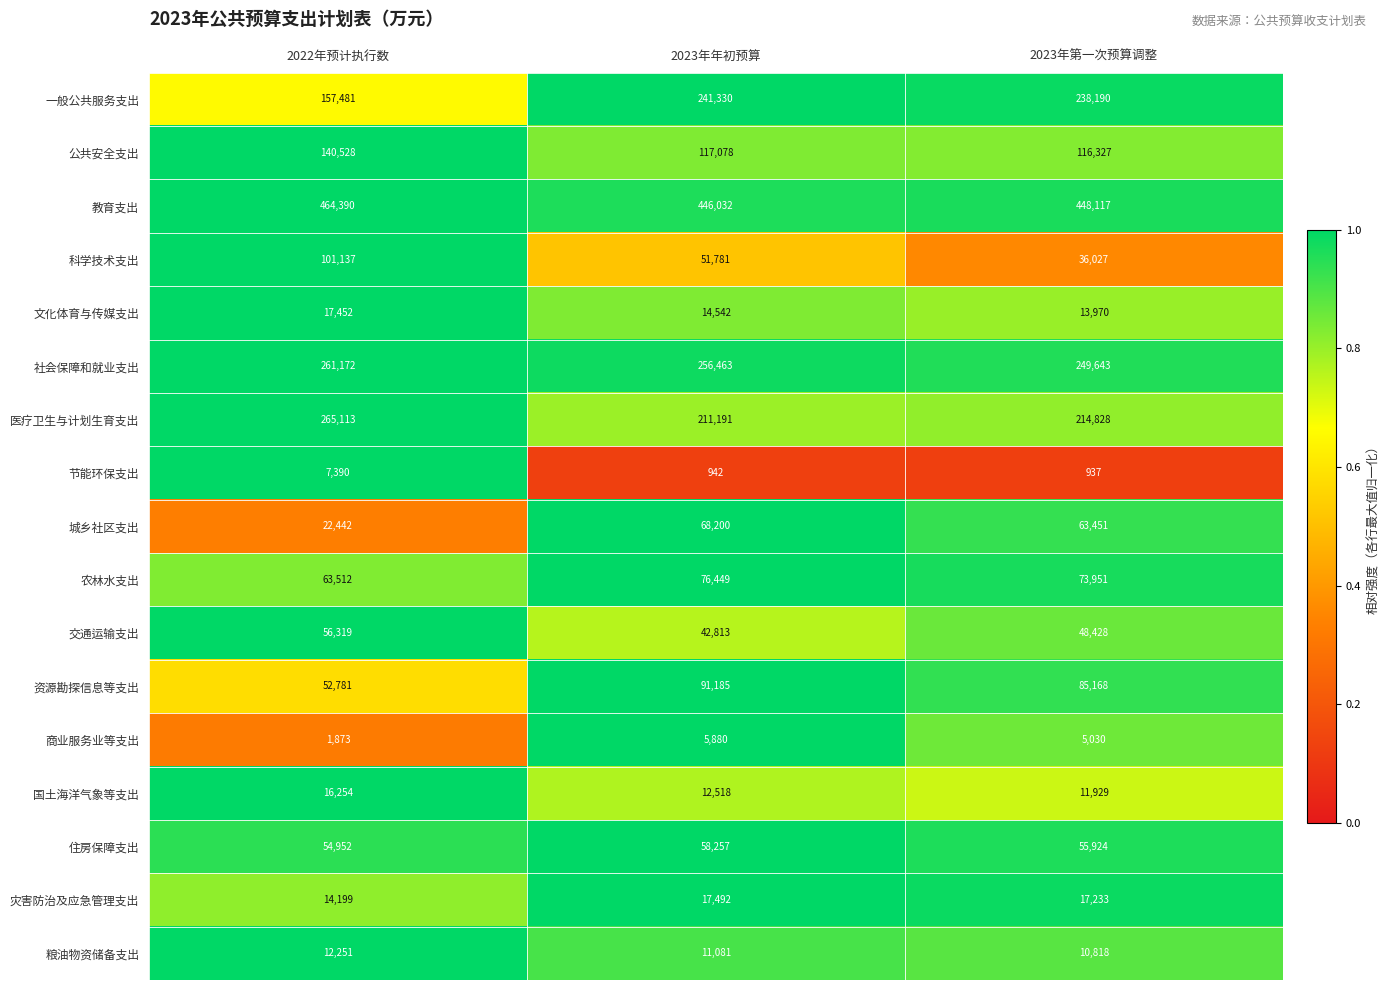

At which label does 文化体育与传媒支出 first exceed 14542?

2022年预计执行数